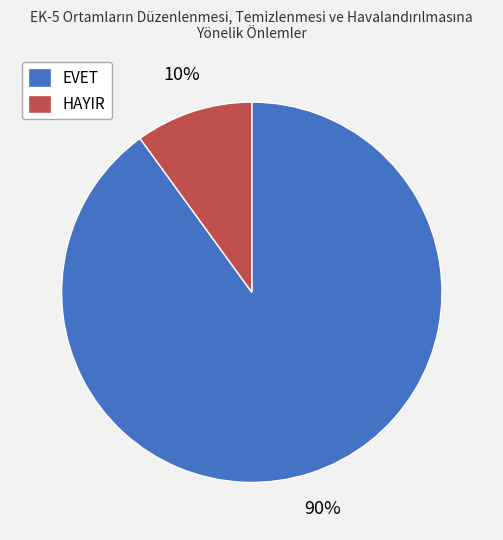

Combined, do EVET and HAYIR account for over 50%?

Yes